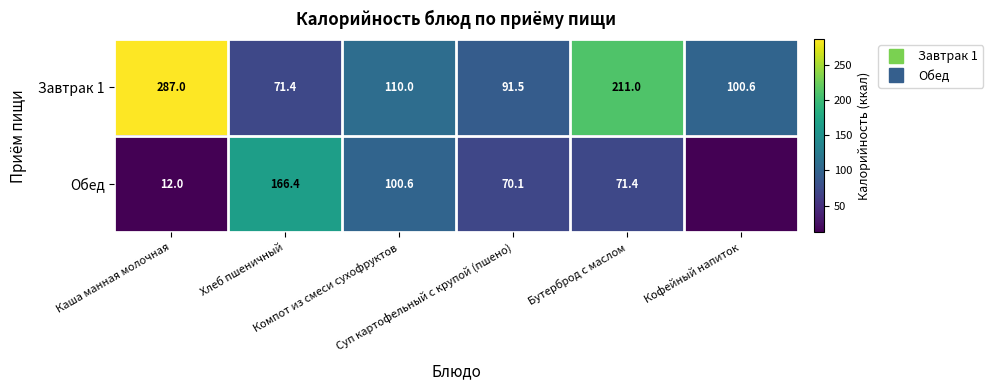

Which label corresponds to the smallest value in the chart?

Кофейный напиток